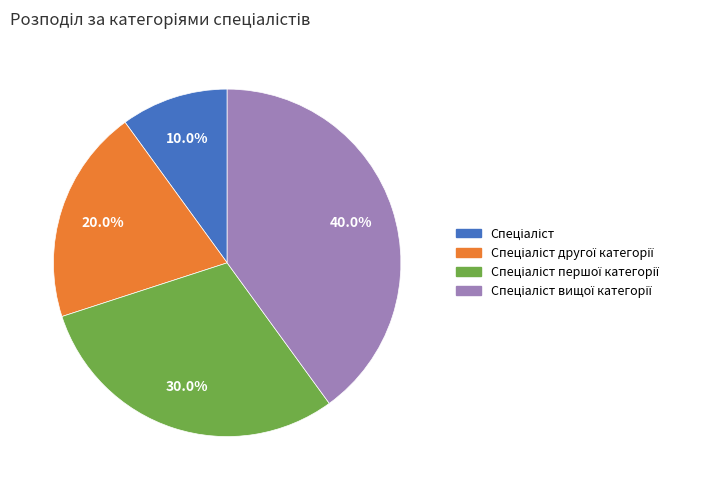

Is there a majority slice in this chart?

No